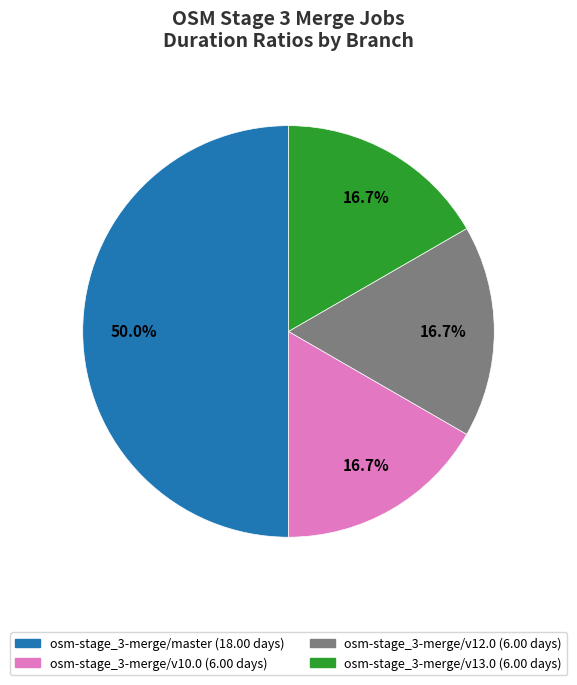

Which category has the biggest portion of the pie?

osm-stage_3-merge/master